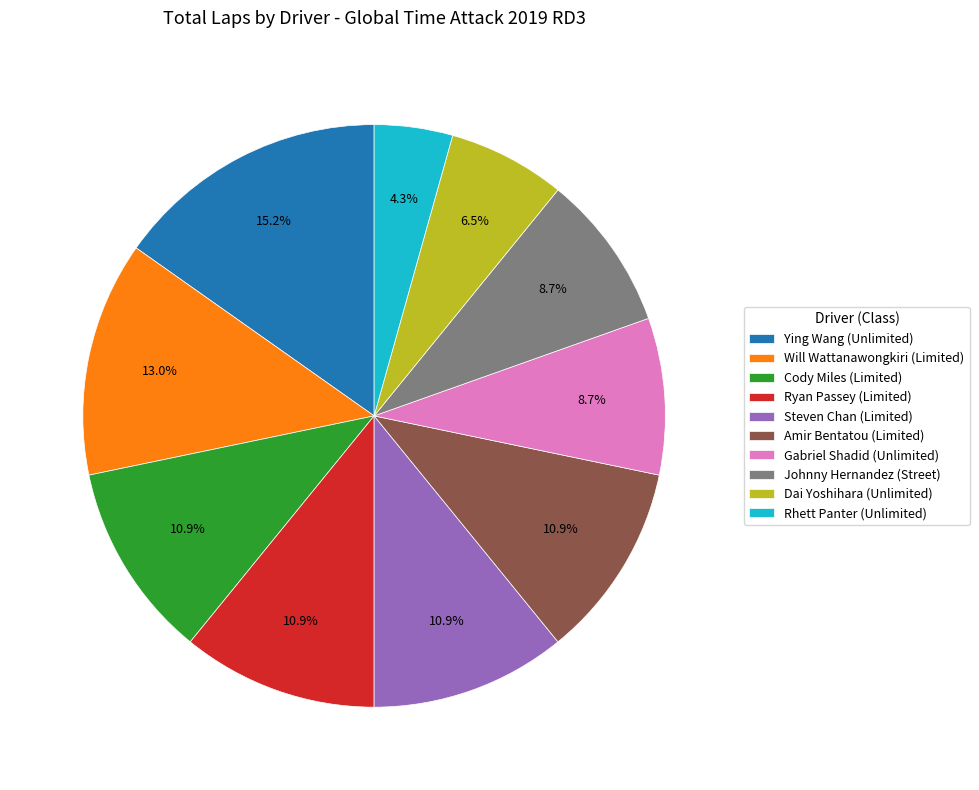

Is there a majority slice in this chart?

No